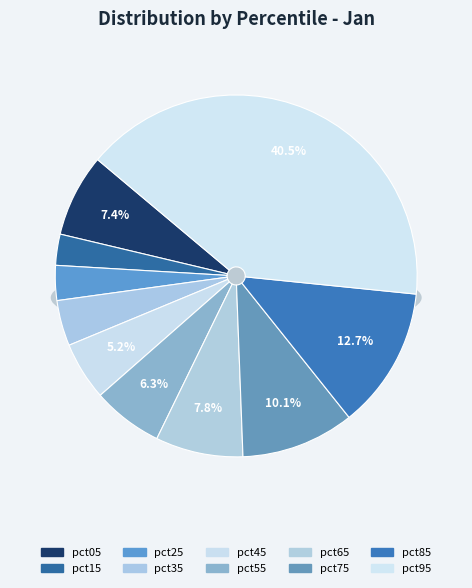

Between pct75 and pct85, which is larger?

pct85